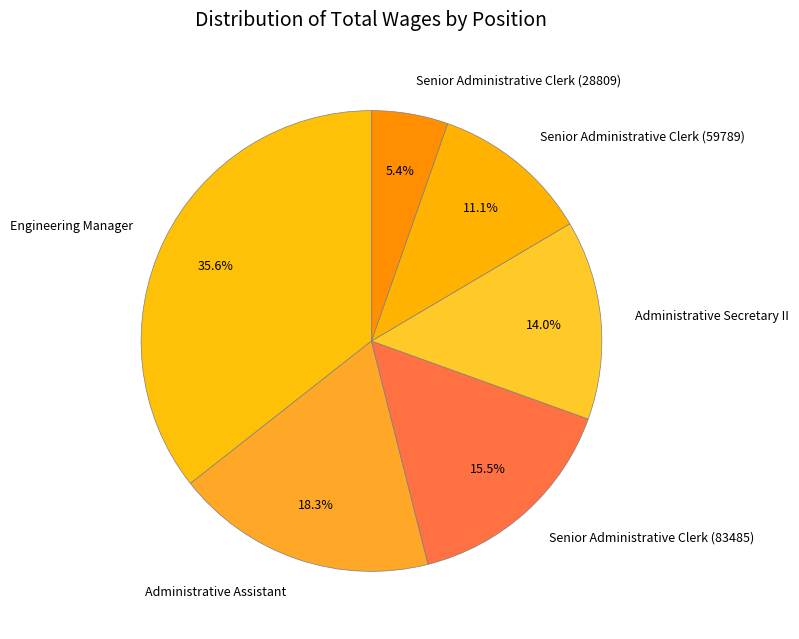

The Administrative Assistant slice represents 18% of the pie. True or false?

True